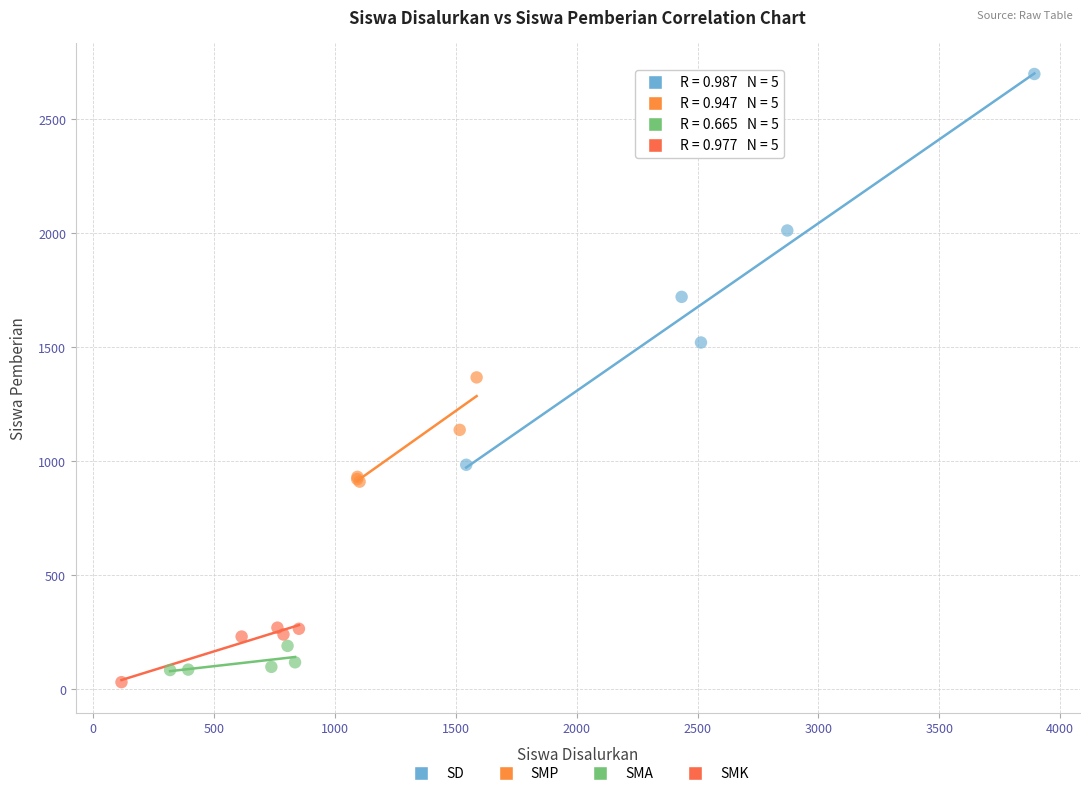

Which series contains the highest Y value?

SD